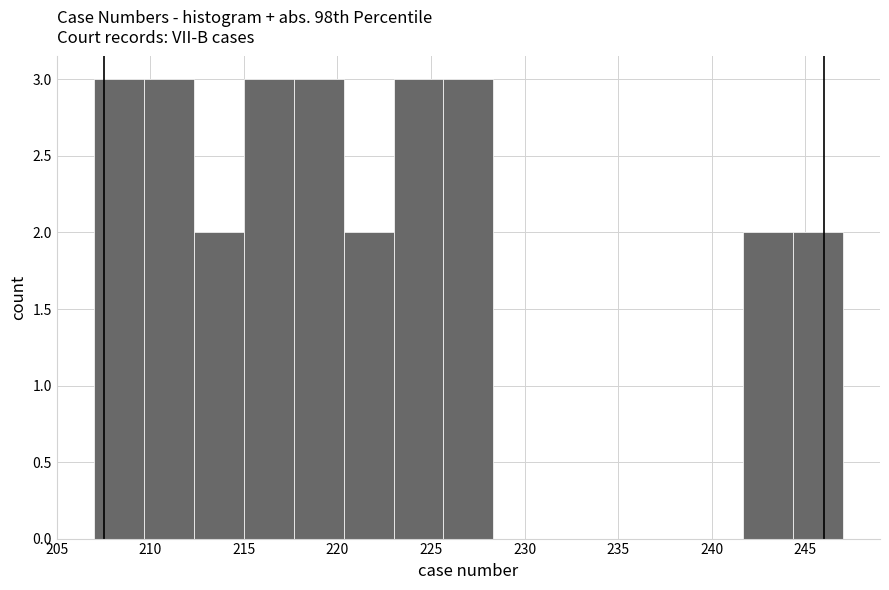

Reading left to right, transcribe this chart: for each bar, give the range it covers on the x-axis and its height. Neither the bar edges nor the heights are printed on the chart, so give them approximately, as read against the axes.

207.0 to 209.5: 3
209.5 to 212.5: 3
212.5 to 215.0: 2
215.0 to 217.5: 3
217.5 to 220.5: 3
220.5 to 223.0: 2
223.0 to 225.5: 3
225.5 to 228.5: 3
228.5 to 231.0: 0
231.0 to 233.5: 0
233.5 to 236.5: 0
236.5 to 239.0: 0
239.0 to 241.5: 0
241.5 to 244.5: 2
244.5 to 247.0: 2